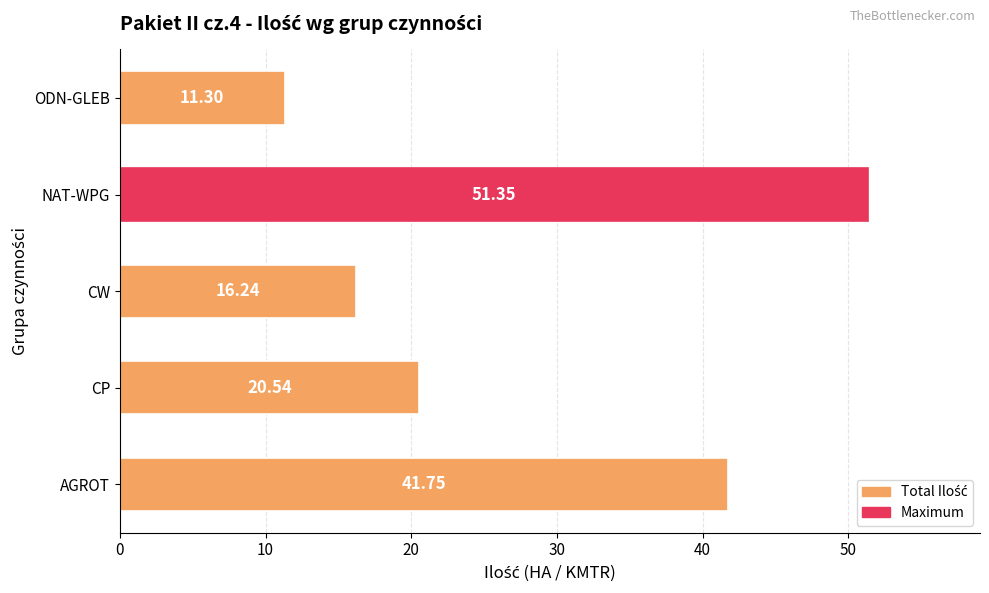

Are the bars grouped side by side (vs. stacked)?

No